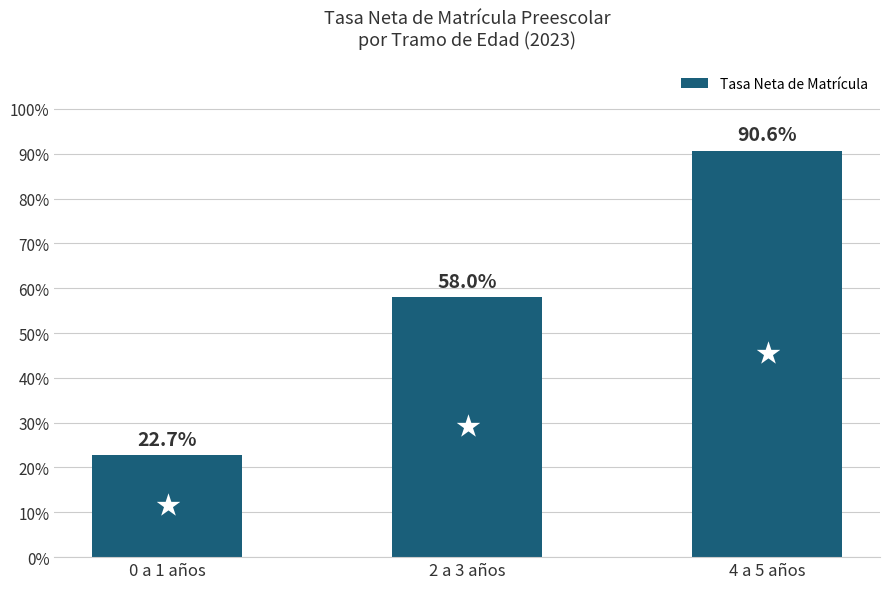

List the labels in order of value, smallest first.

0 a 1 años, 2 a 3 años, 4 a 5 años